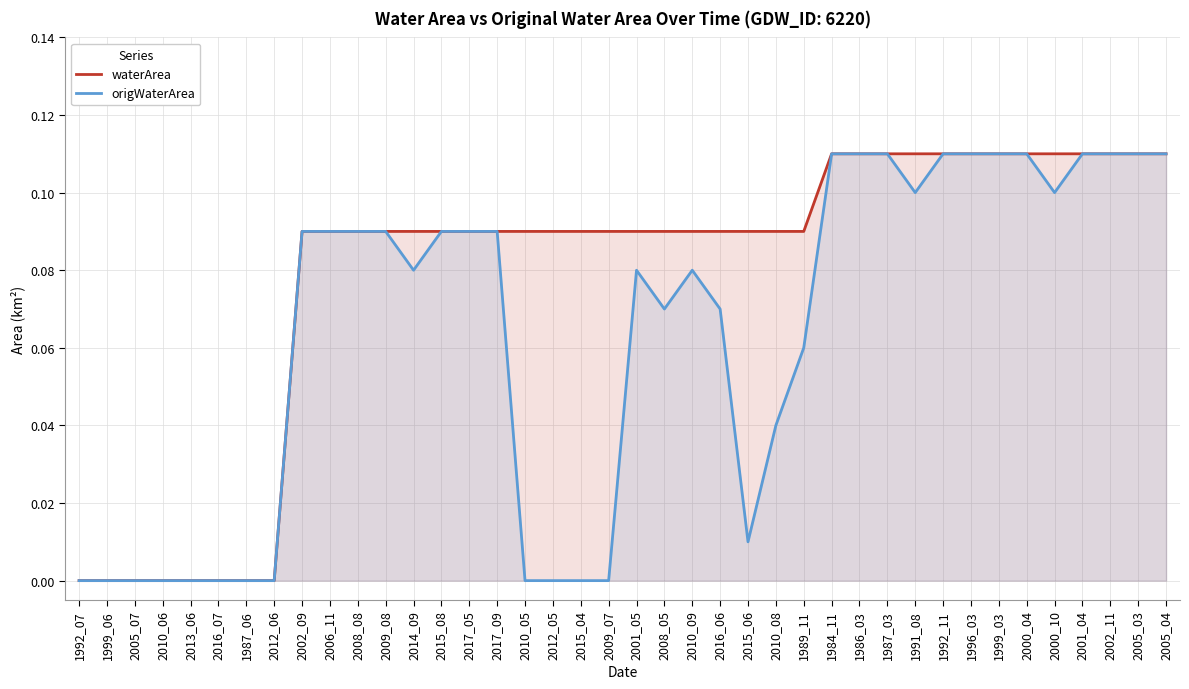

True or false: waterArea and origWaterArea intersect in this chart.

False